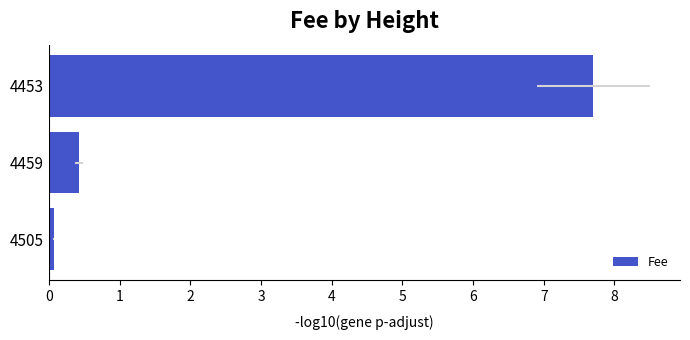

Reading left to right, list all the values displayed in this chart.

0.1	0.4	7.7